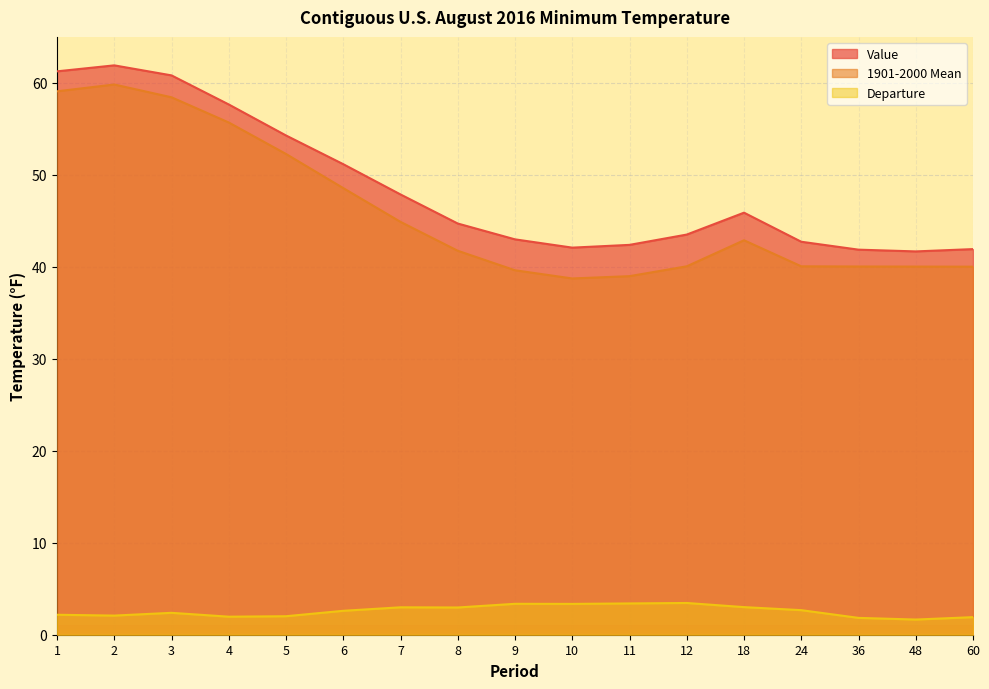

Reading left to right, what are all the values shown in this chart?

Value: 61.2	61.9	60.8	57.6	54.3	51.1	47.9	44.7	43.0	42.1	42.4	43.5	45.9	42.7	41.9	41.7	41.9
1901-2000 Mean: 59.1	59.8	58.4	55.7	52.2	48.5	44.9	41.7	39.6	38.7	39.0	40.0	42.9	40.0	40.0	40.0	40.0
Departure: 2.2	2.1	2.4	2.0	2.0	2.6	3.0	3.0	3.4	3.4	3.4	3.5	3.0	2.7	1.8	1.6	1.9